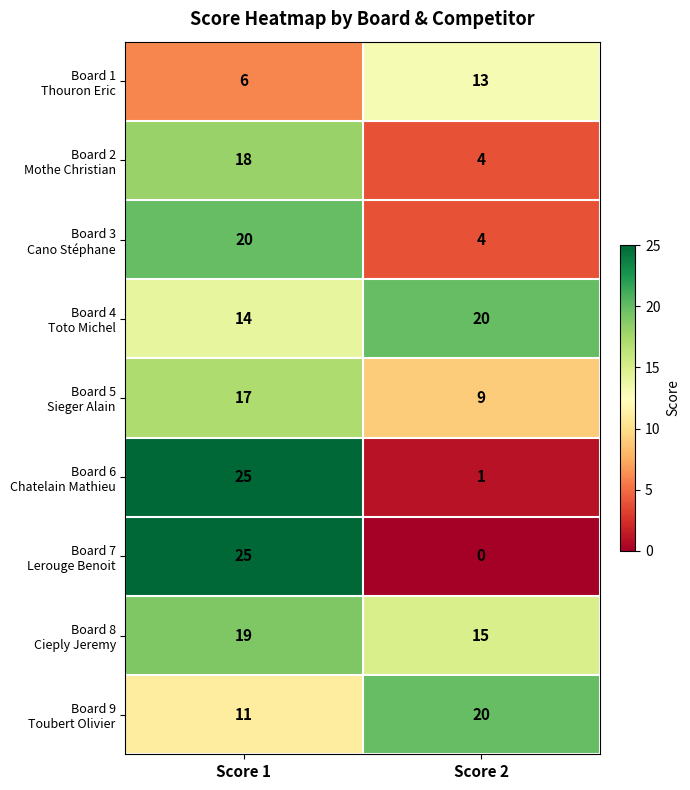

What is the spread (max minus min) of values at Score 1?

19